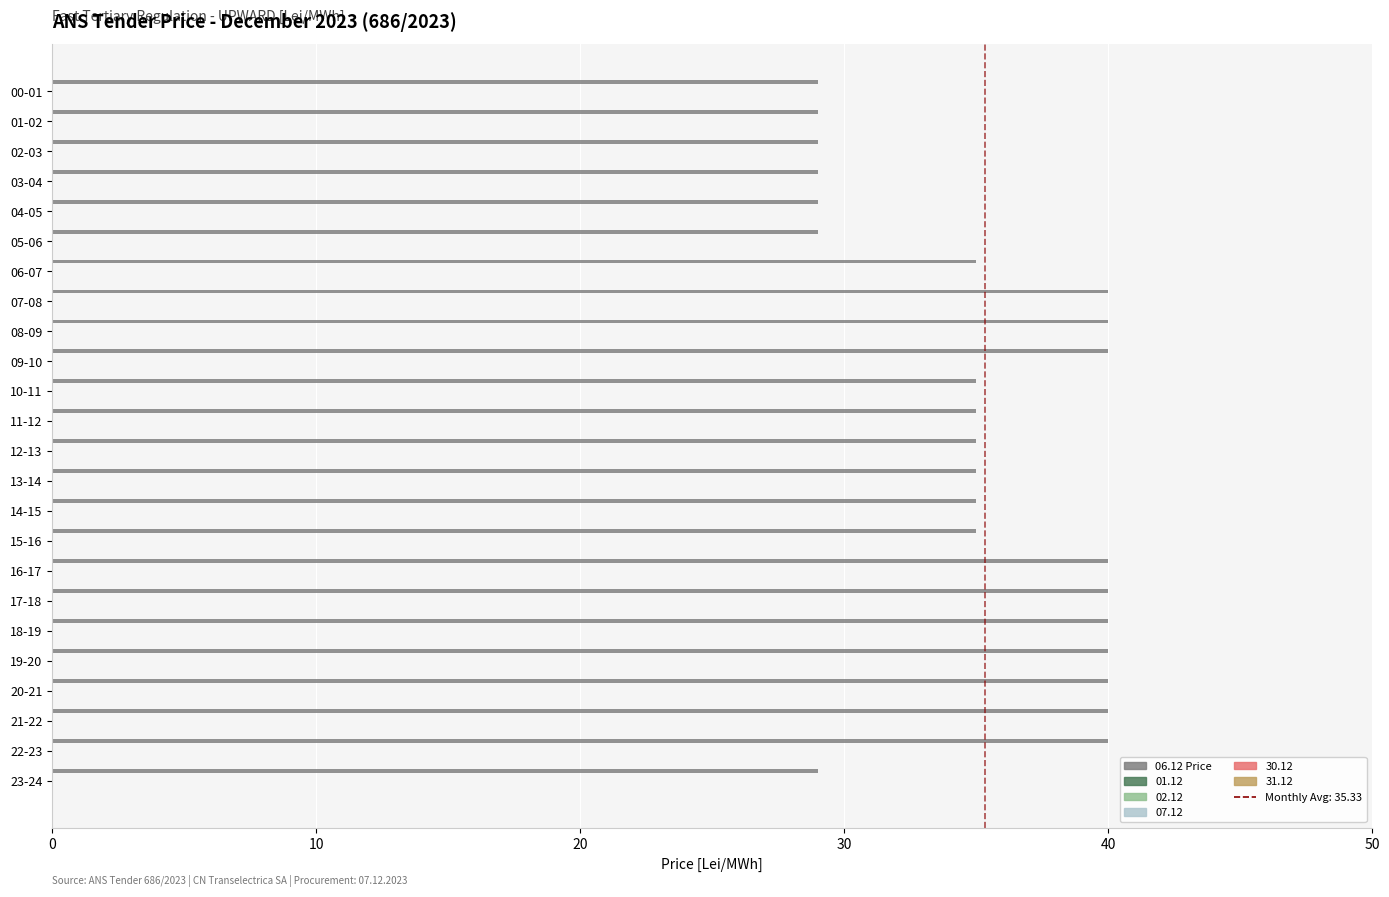

Are the bars grouped side by side (vs. stacked)?

No